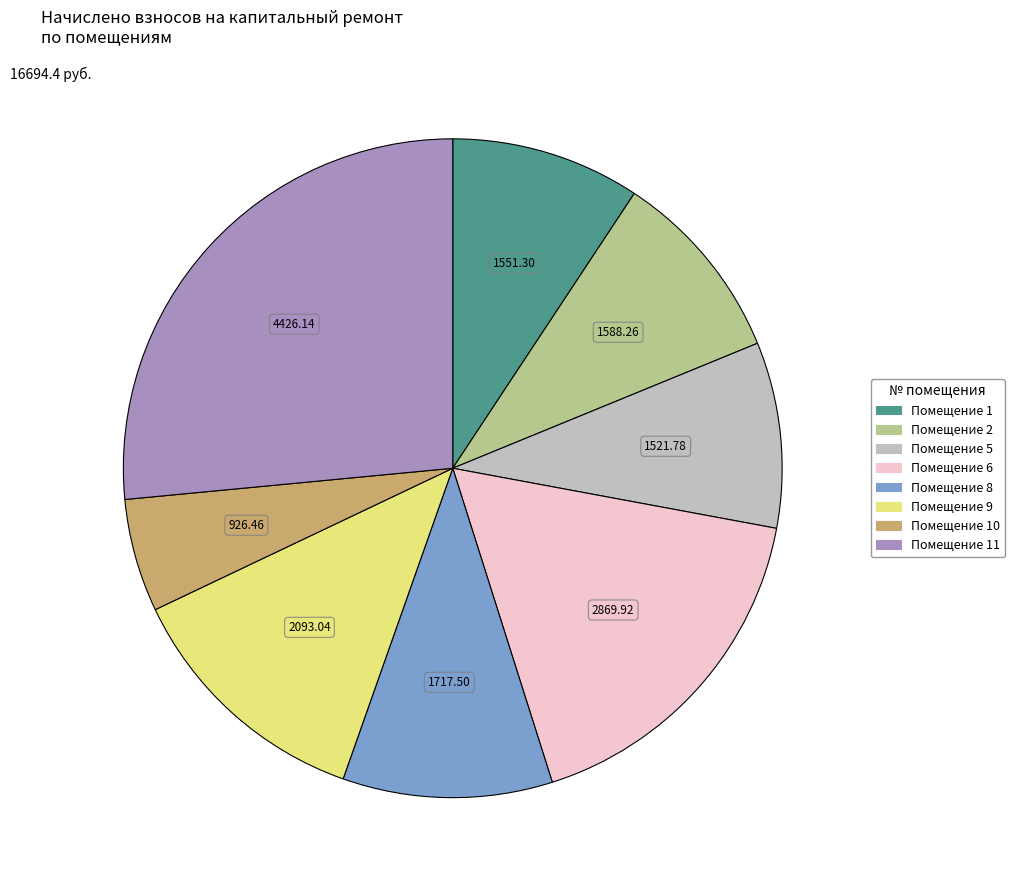

Is there a majority slice in this chart?

No